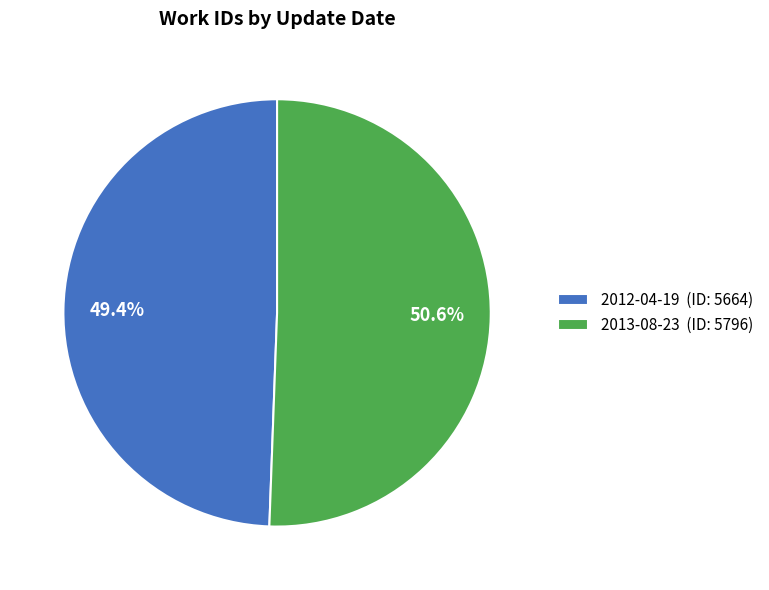

How many segments does this pie chart have?

2